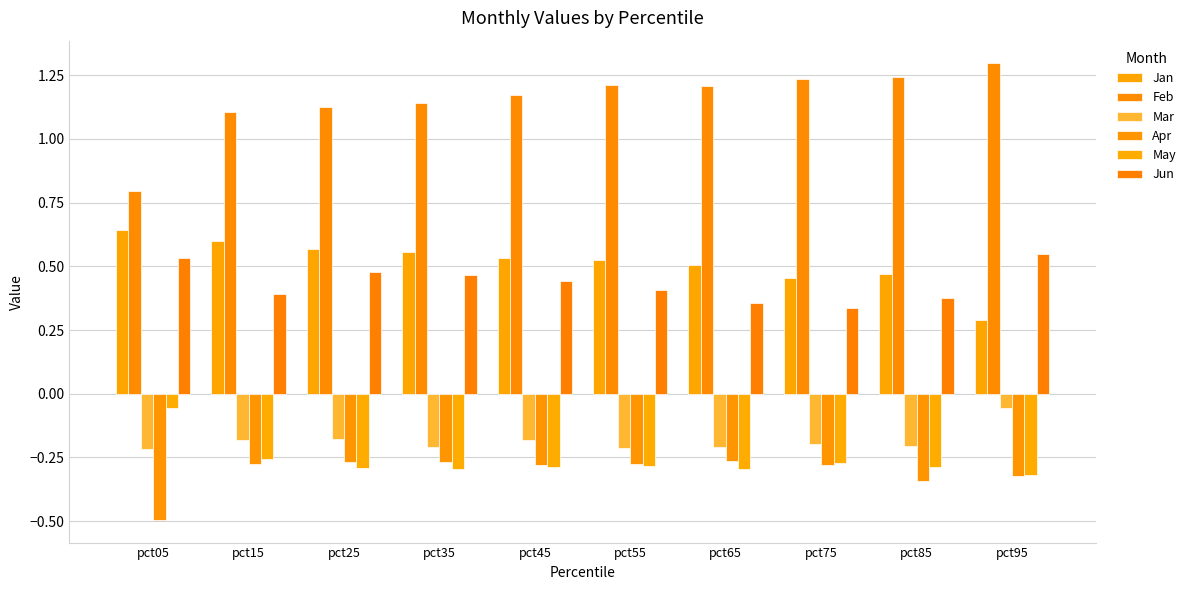

Is the value of Feb at pct75 greater than the value of Mar at pct25?

Yes